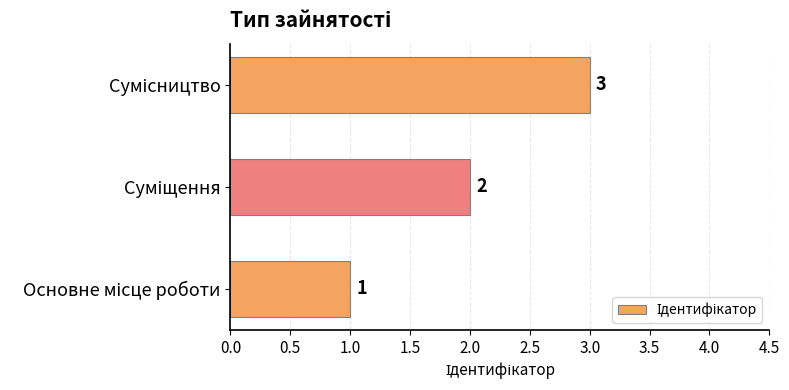

How many values are between 1 and 3?

3